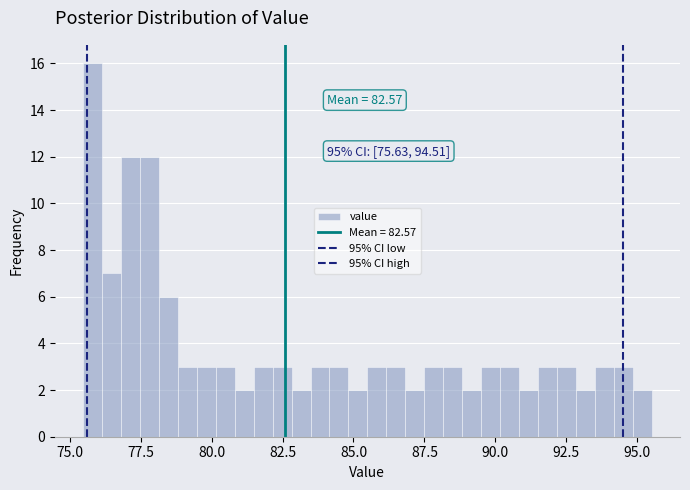

Read against the x-axis, roughly where is the centre of the tallest bar?

76.0